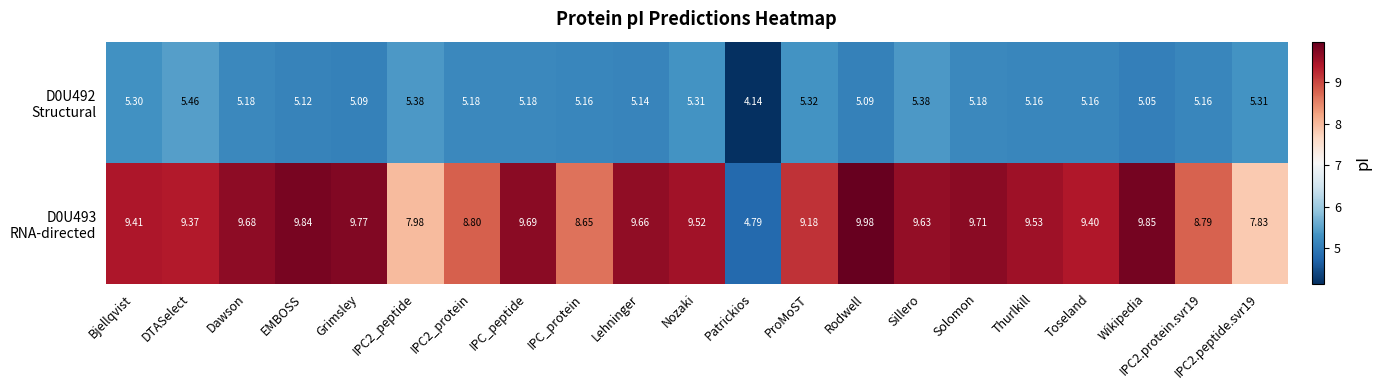

What is the spread (max minus min) of values at IPC2_peptide?

2.6